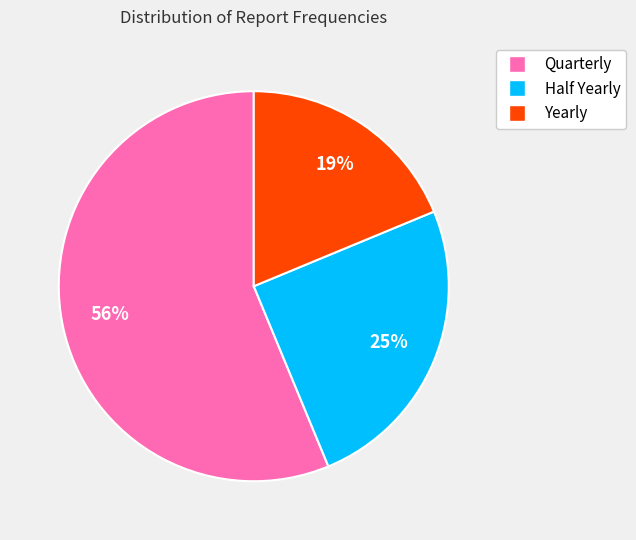

What is the smallest slice in the pie chart?

Yearly